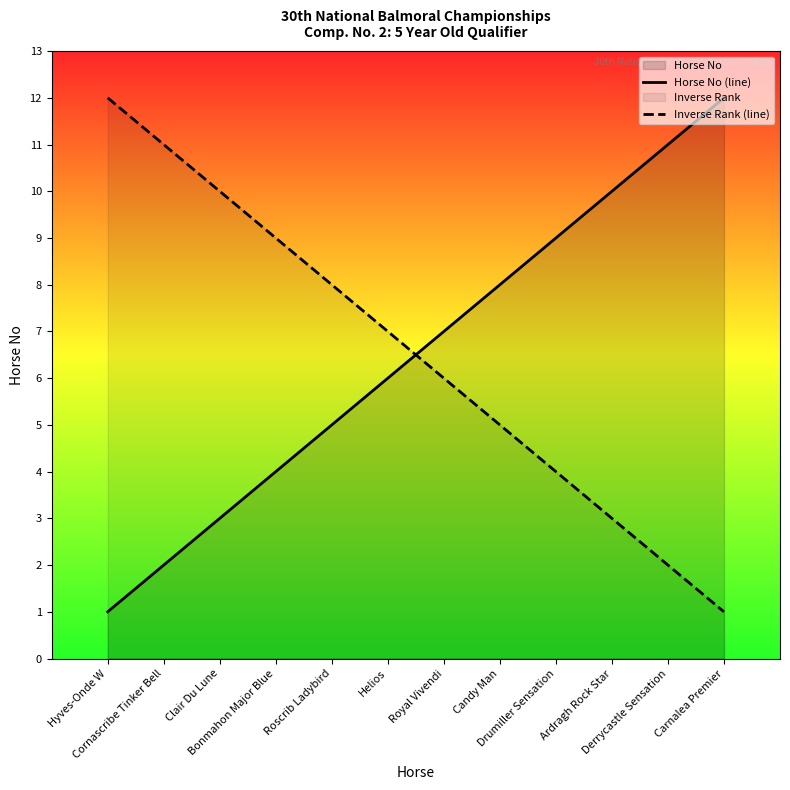

Is the value of Inverse Rank (line) at Derrycastle Sensation greater than the value of Horse No (line) at Royal Vivendi?

No